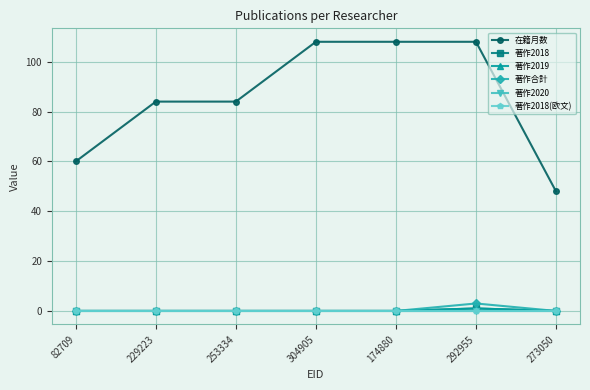

At which label does 著作合計 reach its minimum?

82709